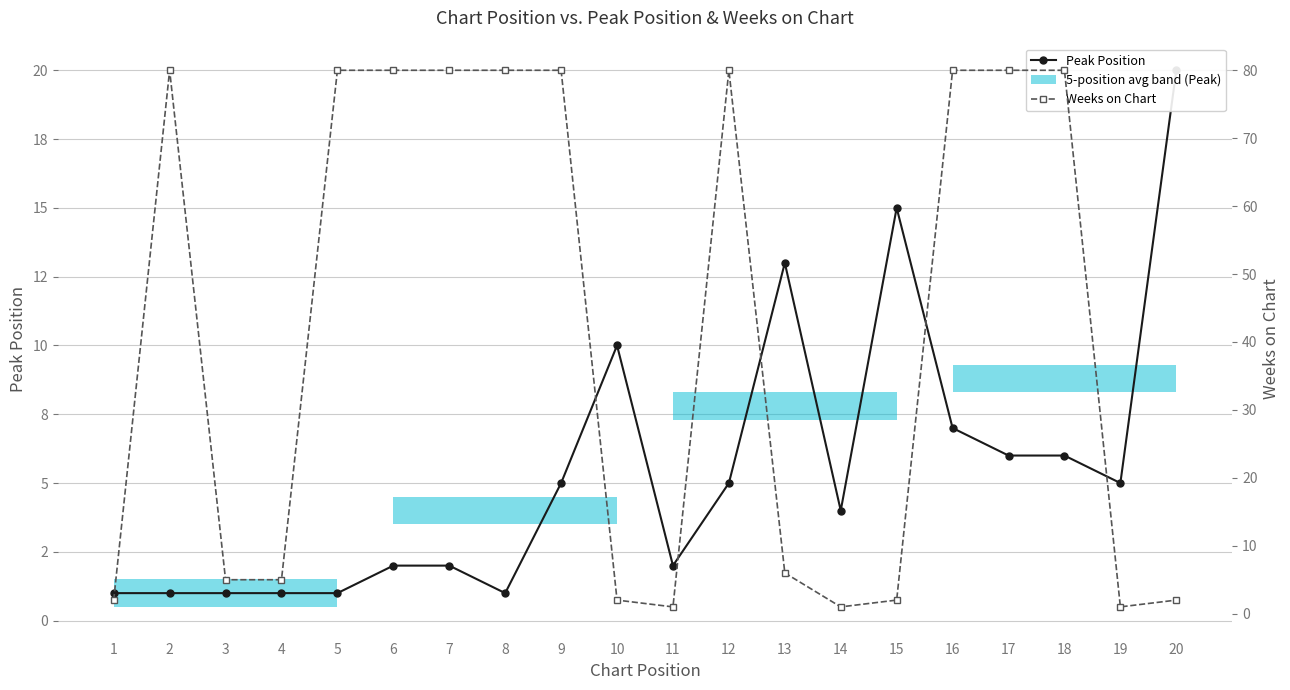

List the series in order of their overall mean, highest first.

Weeks on Chart, Peak Position